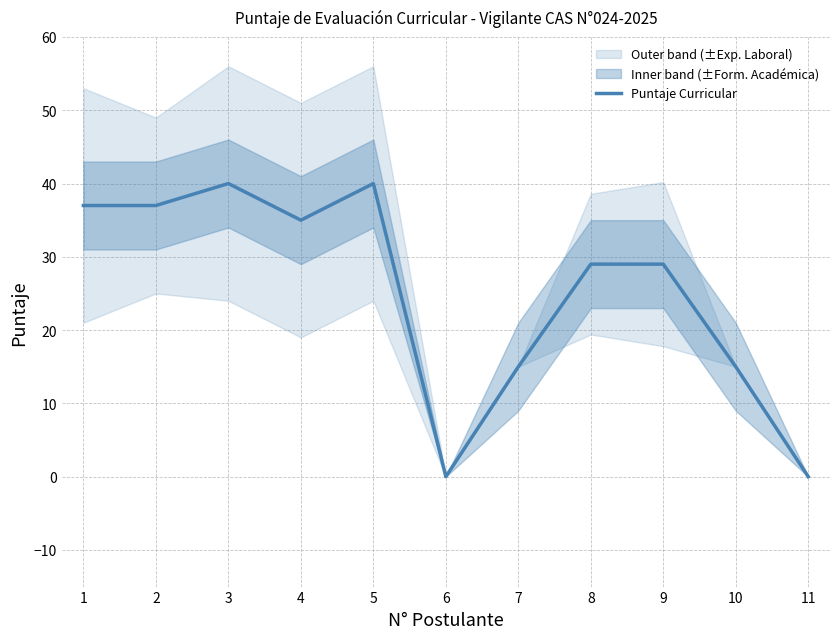

What is the difference between the second highest and second lowest values?

40